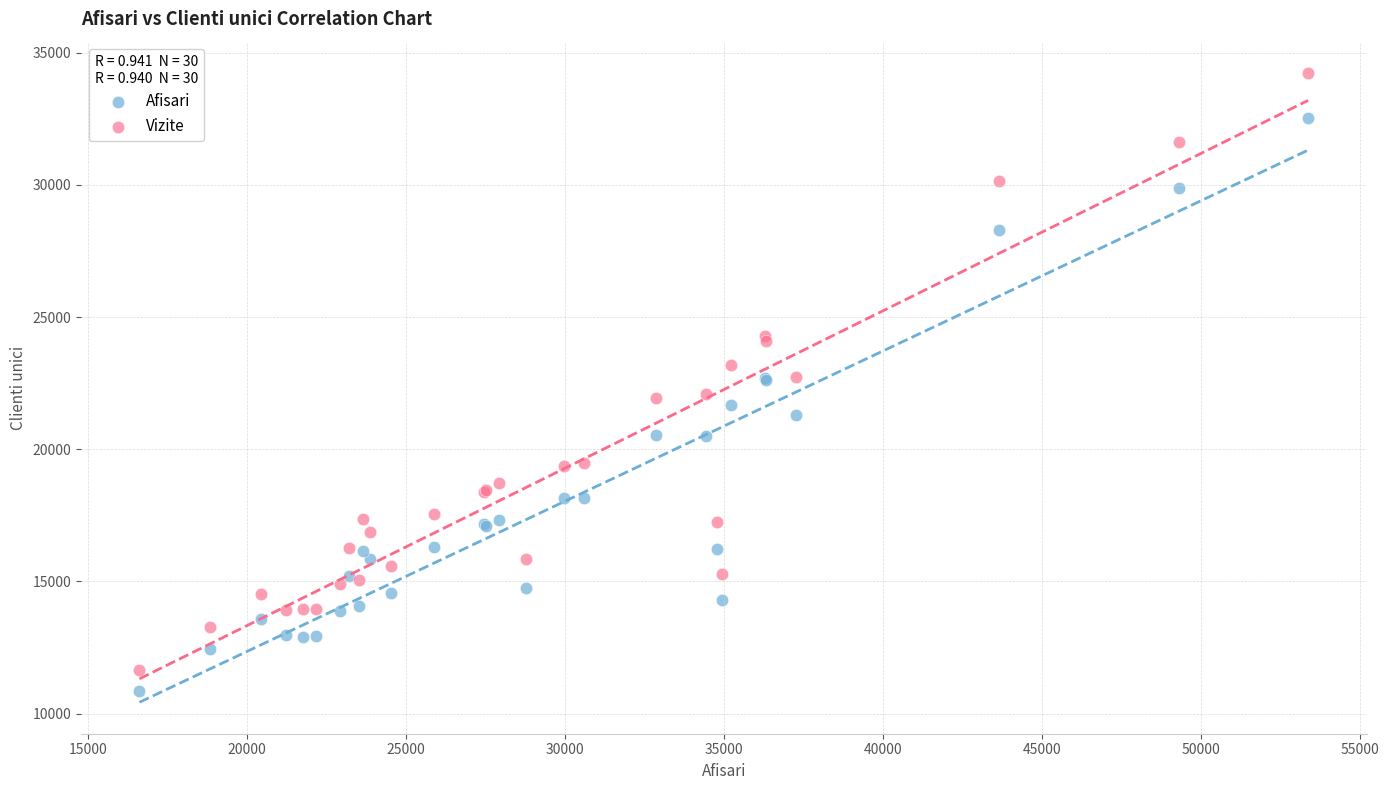

What is the X range (max minus min) for the scatter plot?

36758